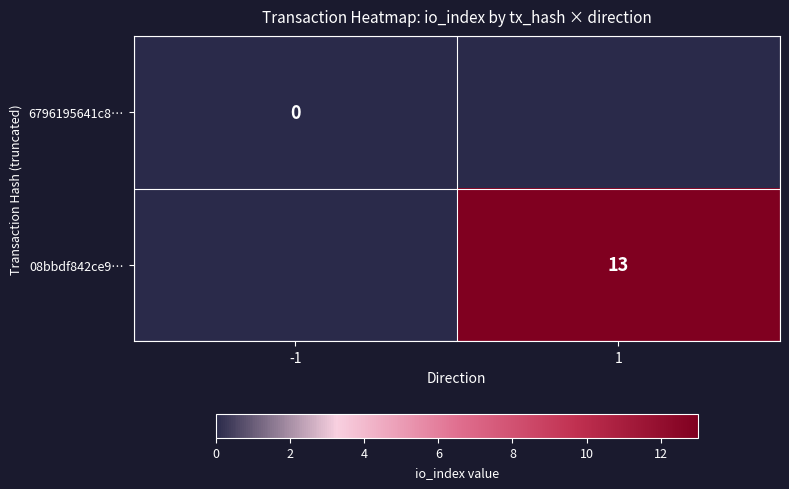

Which category has the highest value in the 6796195641c8… series?

-1